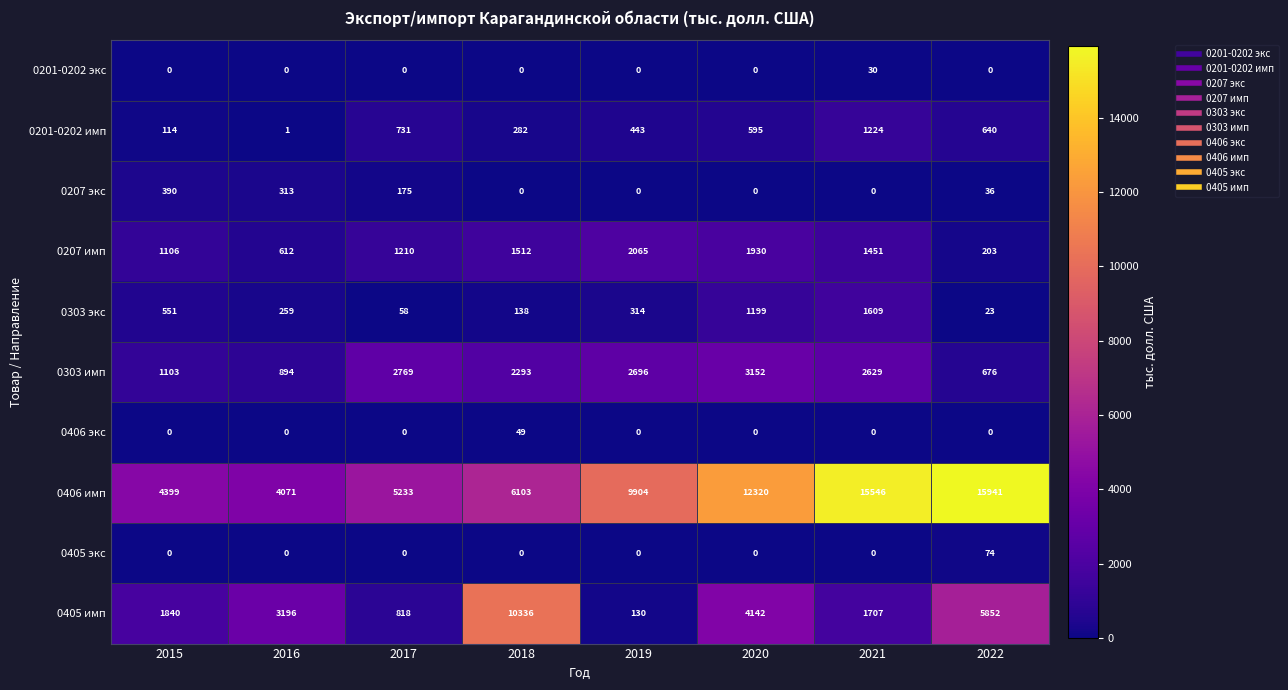

True or false: 0303 экс has a value of 551 at 2015.

True